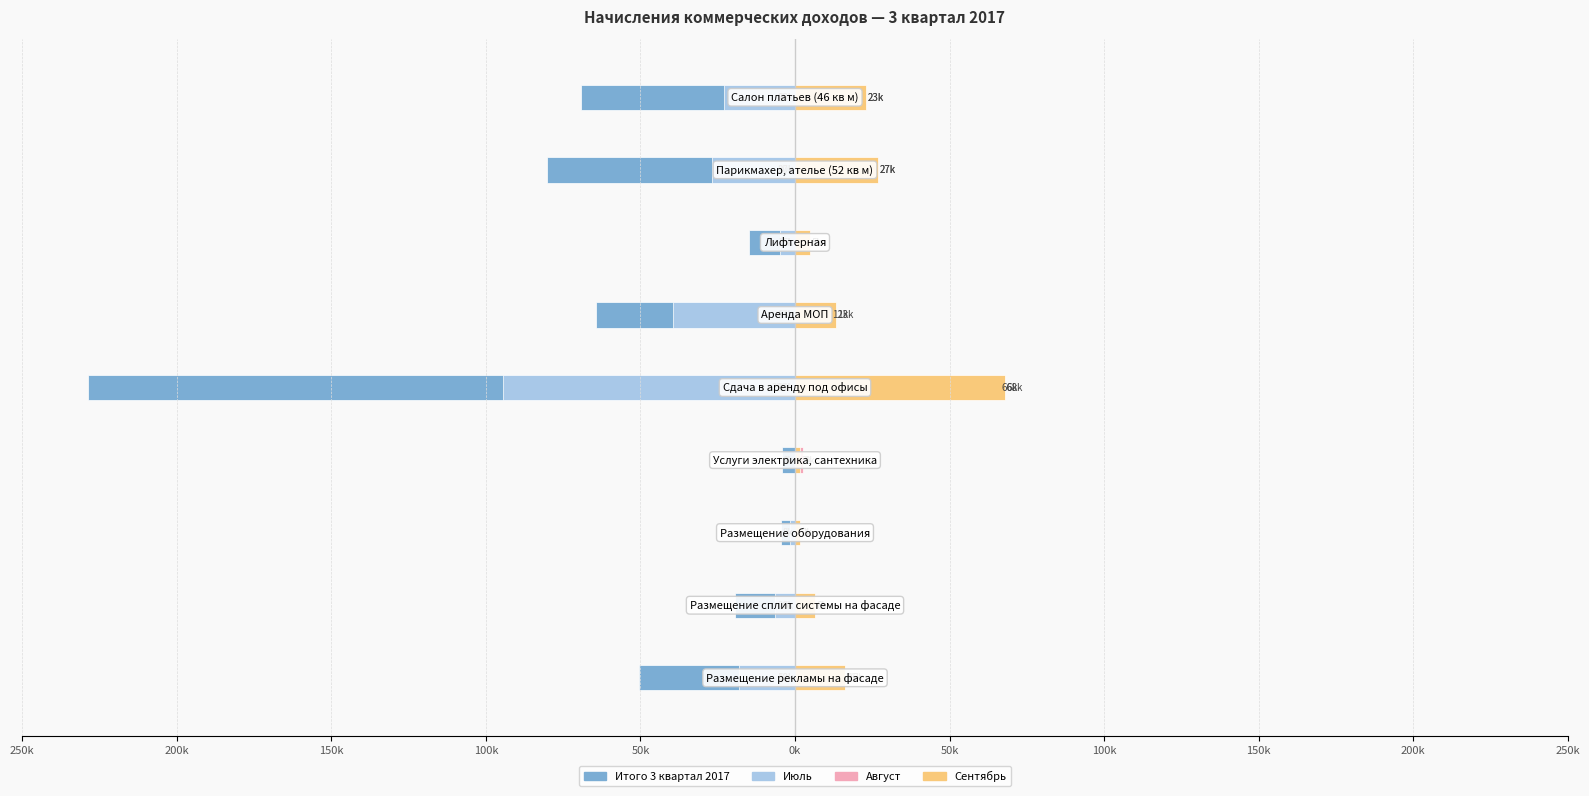

At 200k, list the series in order from largest to smallest.

Август, Сентябрь, Июль, Итого 3 квартал 2017